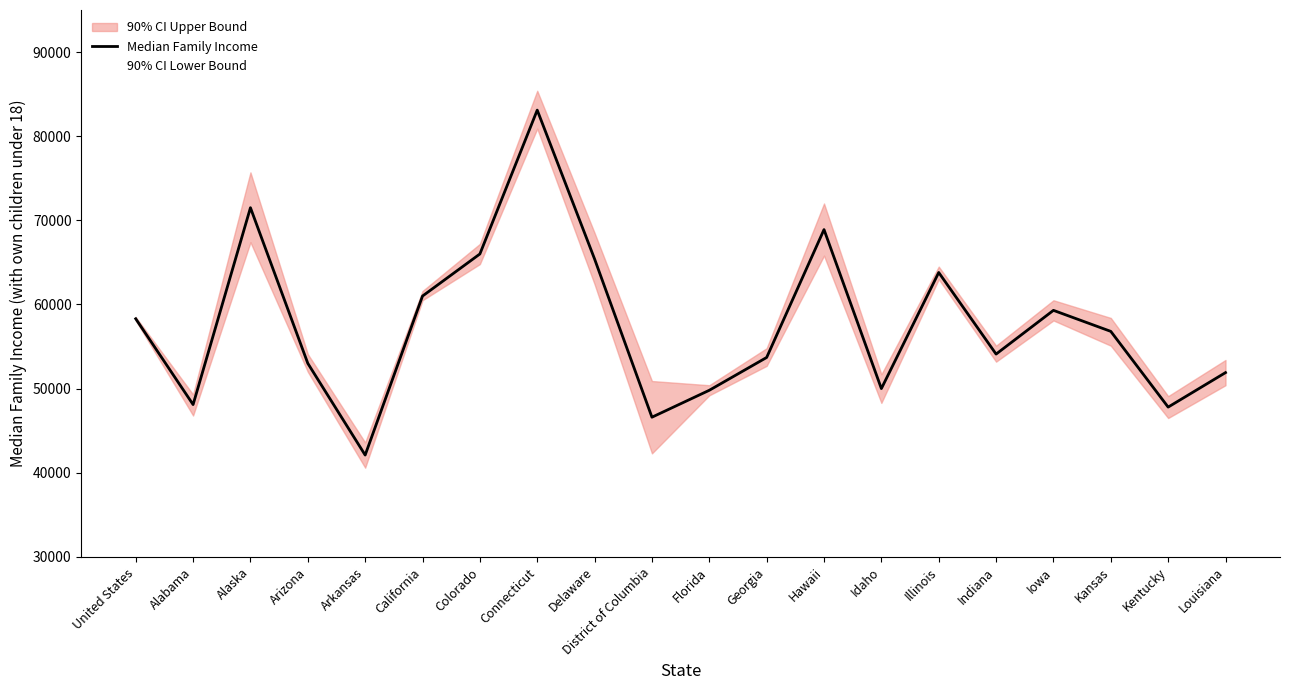

Which series changed the most between Georgia and Illinois?

90% CI Lower Bound